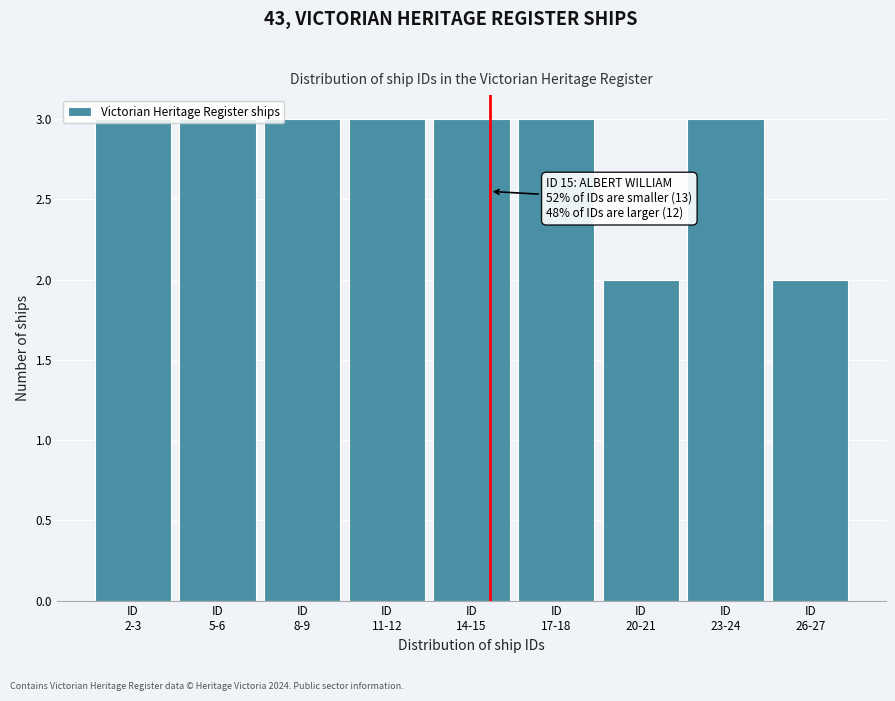

What is the value of the 8th bar from the left?

3